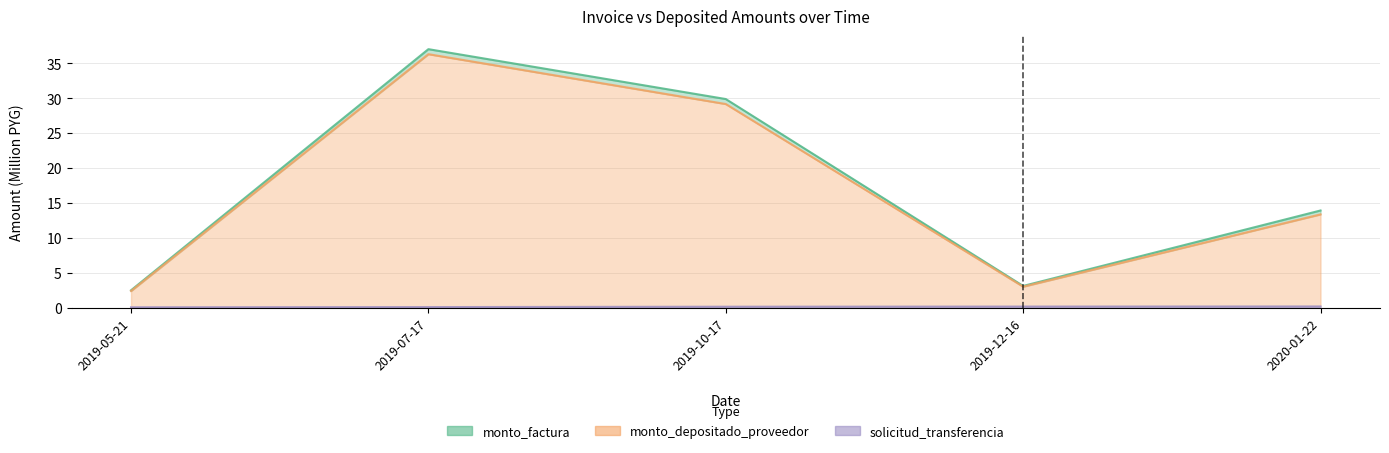

What is the label of the 5th point from the left?

2020-01-22